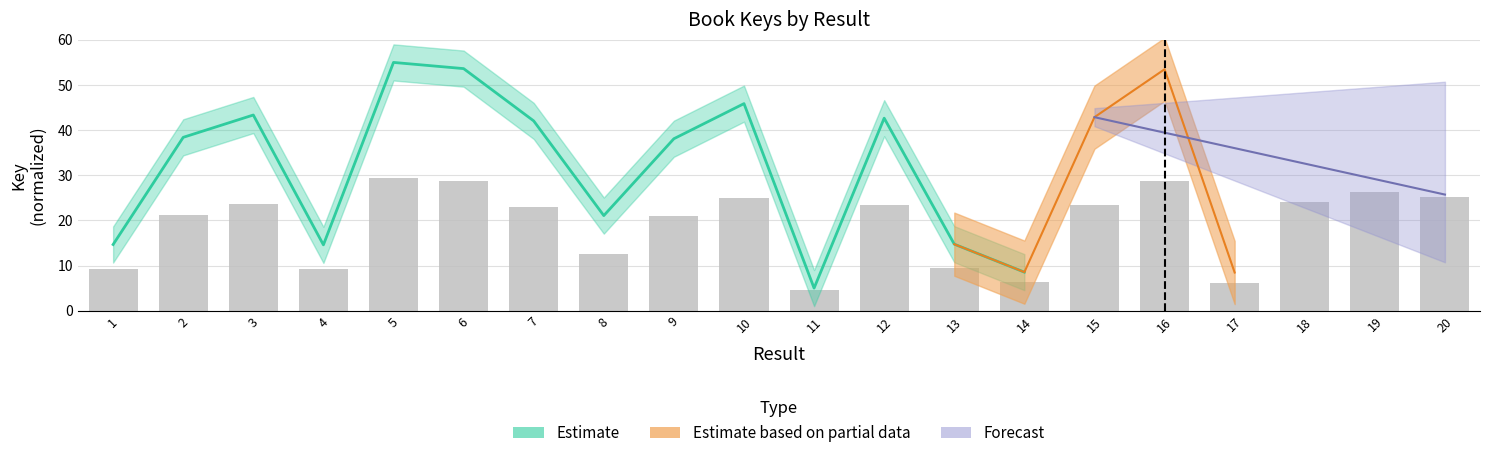

What is the ratio of the value at 11 to the value at 9?

0.2